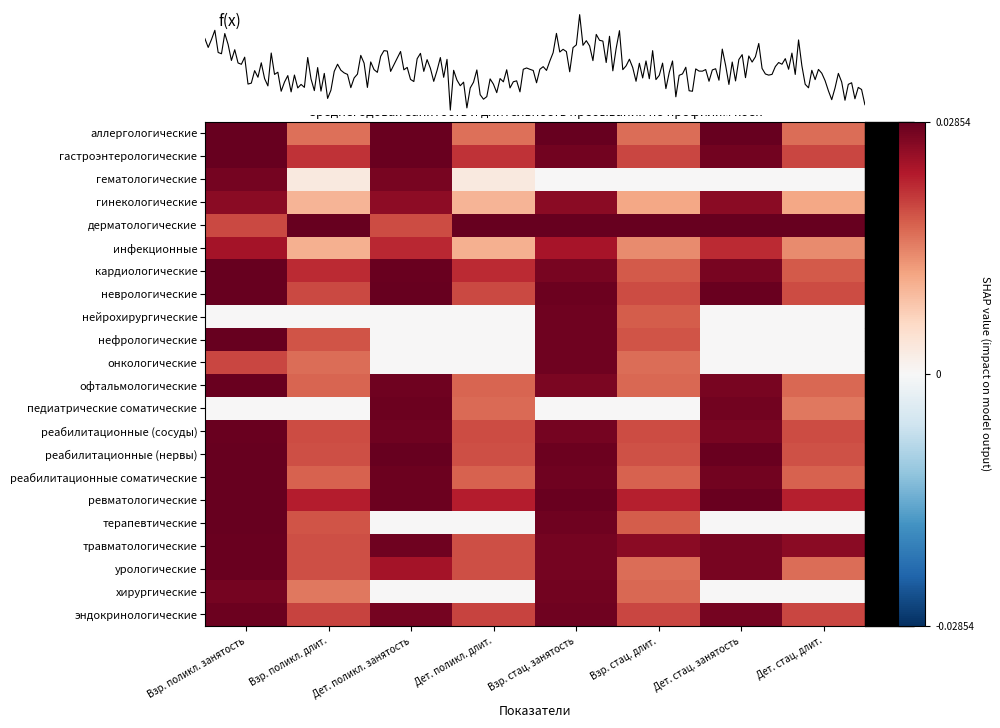

Which category has the highest value in the кардиологические series?

Взр. поликл. занятость